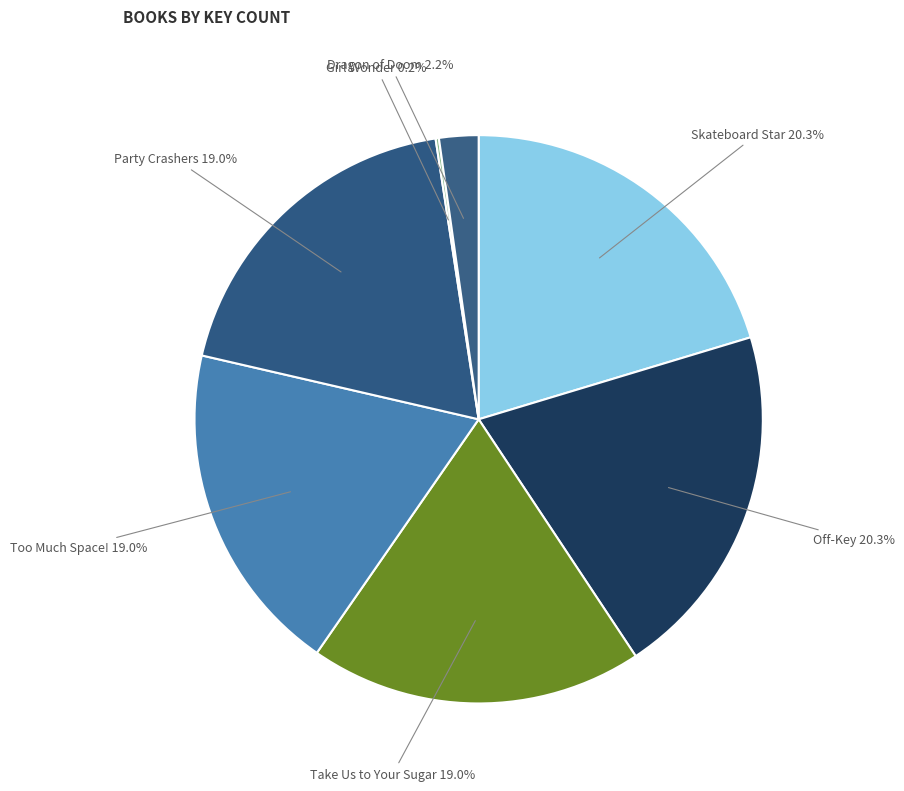

Is it true that Party Crashers is 25% of the pie?

False